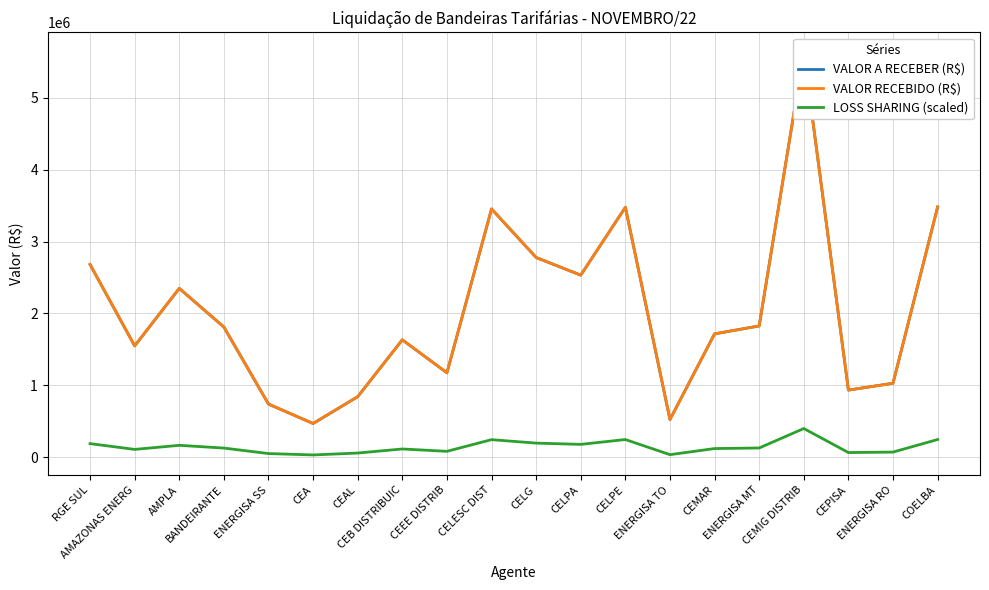

What is the spread (max minus min) of values at BANDEIRANTE?

1682067.6